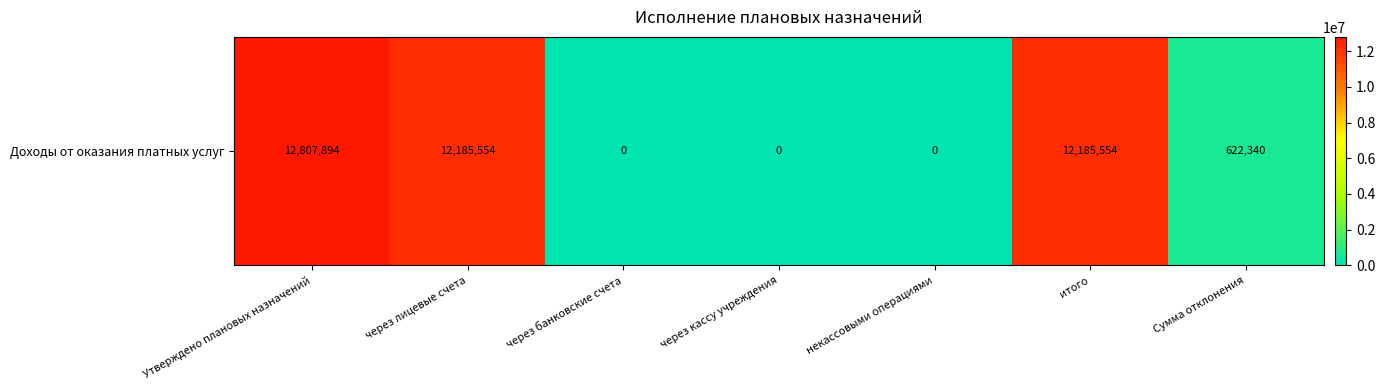

Rank the categories by value from highest to lowest.

Утверждено плановых назначений, через лицевые счета, итого, Сумма отклонения, через банковские счета, через кассу учреждения, некассовыми операциями